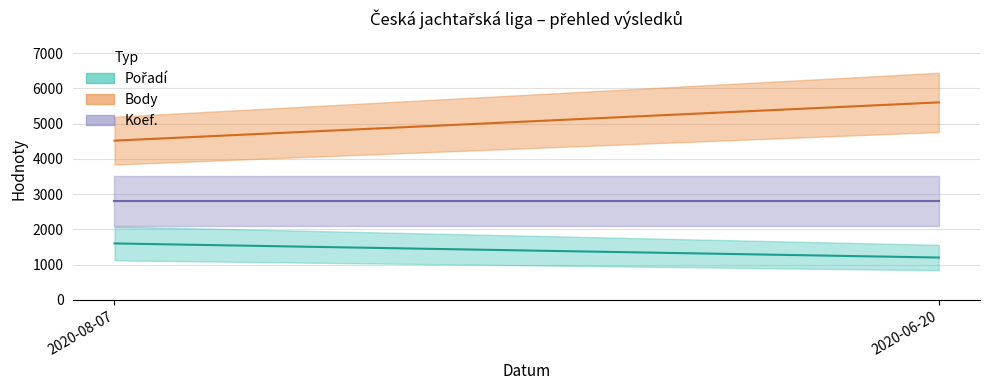

What is the label of the 2nd point from the left?

2020-06-20